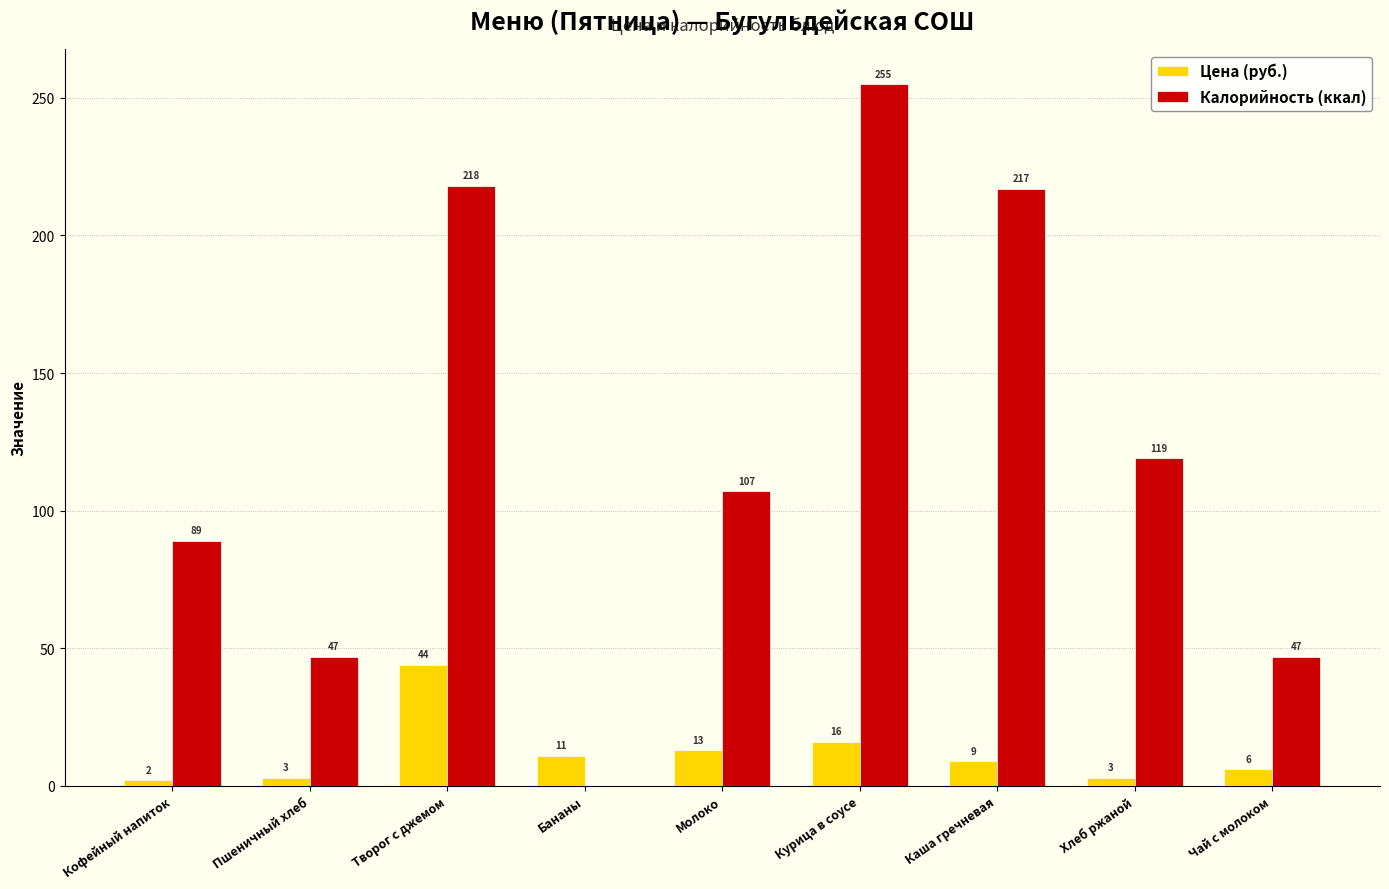

Reading right to left, extract all data points from this chart.

Цена (руб.): 6	3	9	16	13	11	44	3	2
Калорийность (ккал): 47	119	217	255	107	0	218	47	89